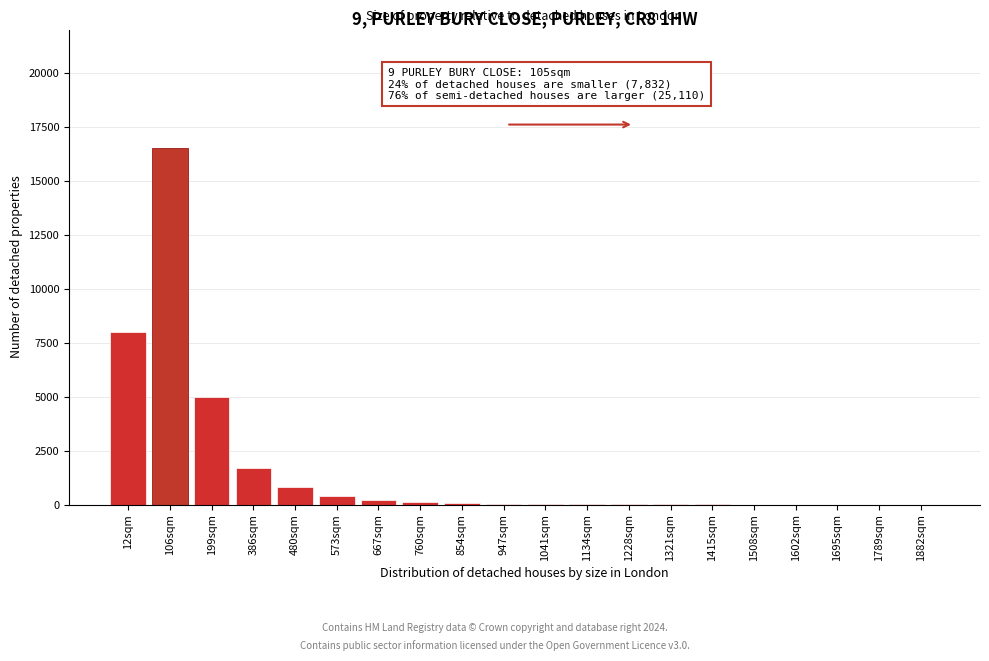

What is the sum of all values?

32869